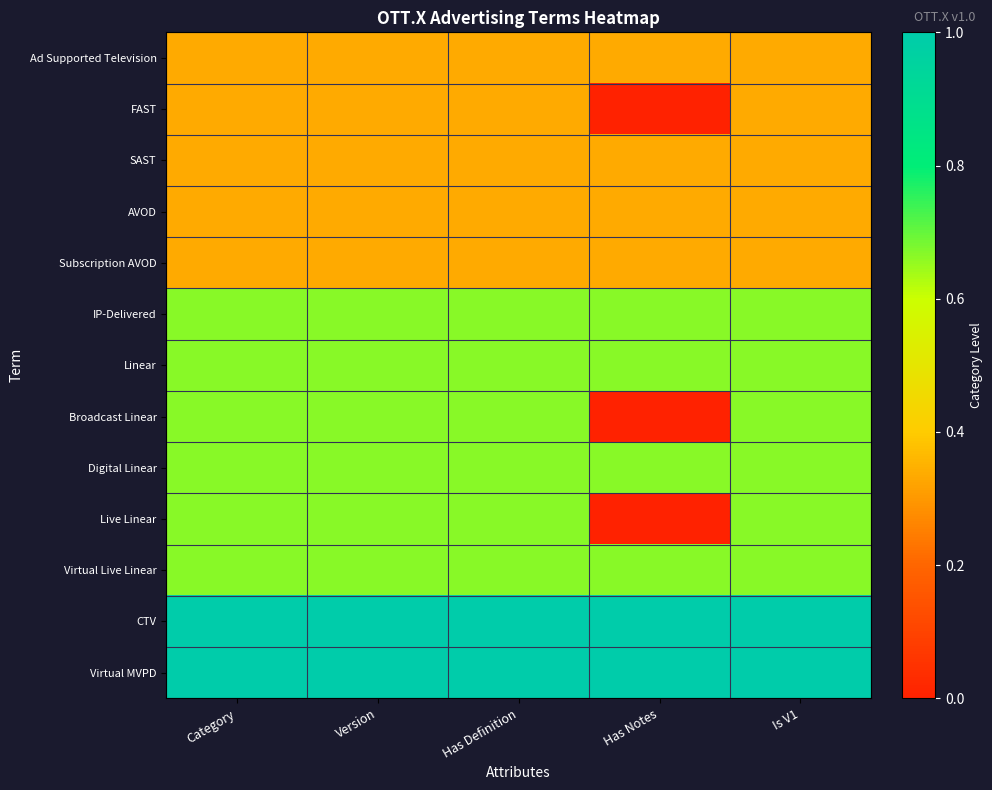

How many data points does each series have?

5